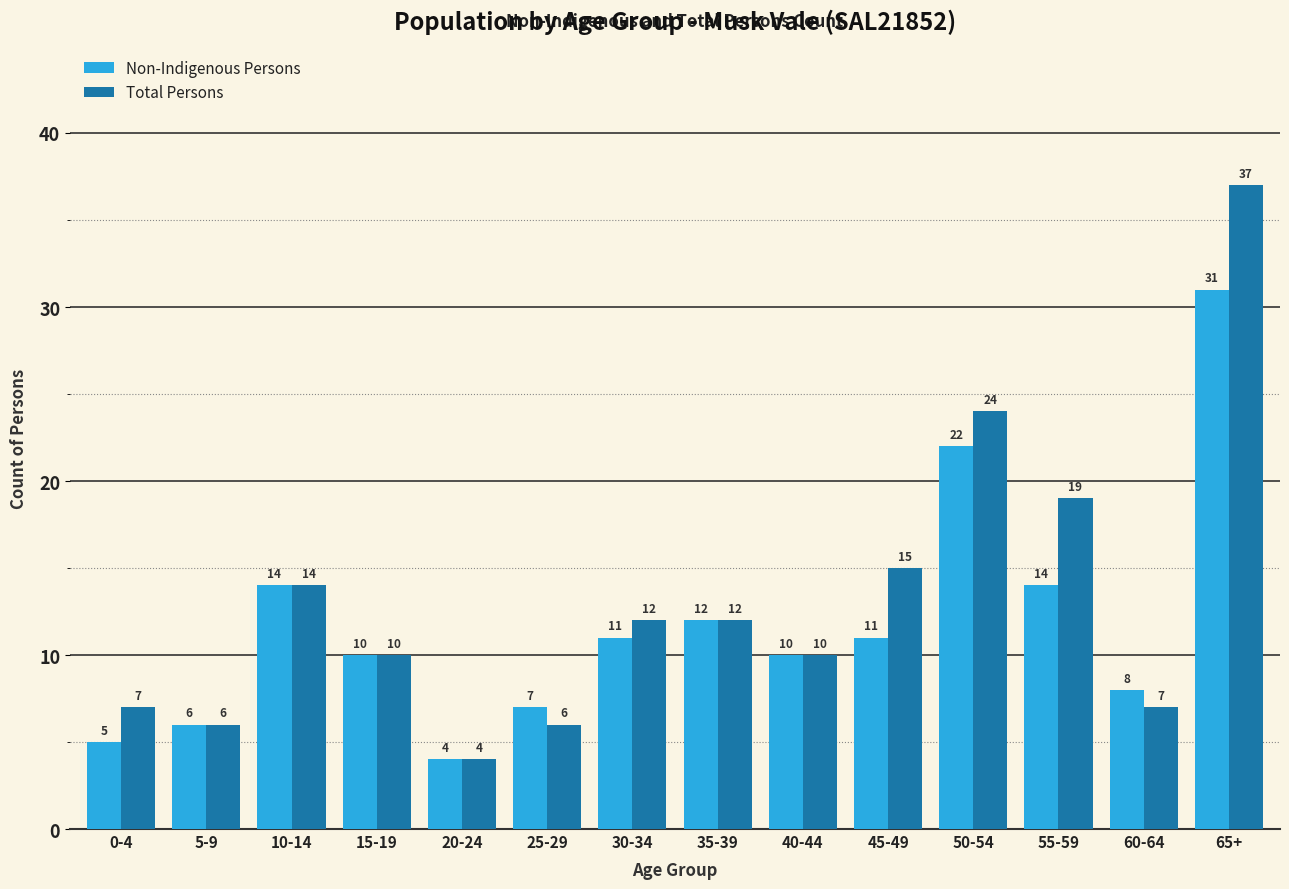

Which category has the lowest value across all series?

20-24